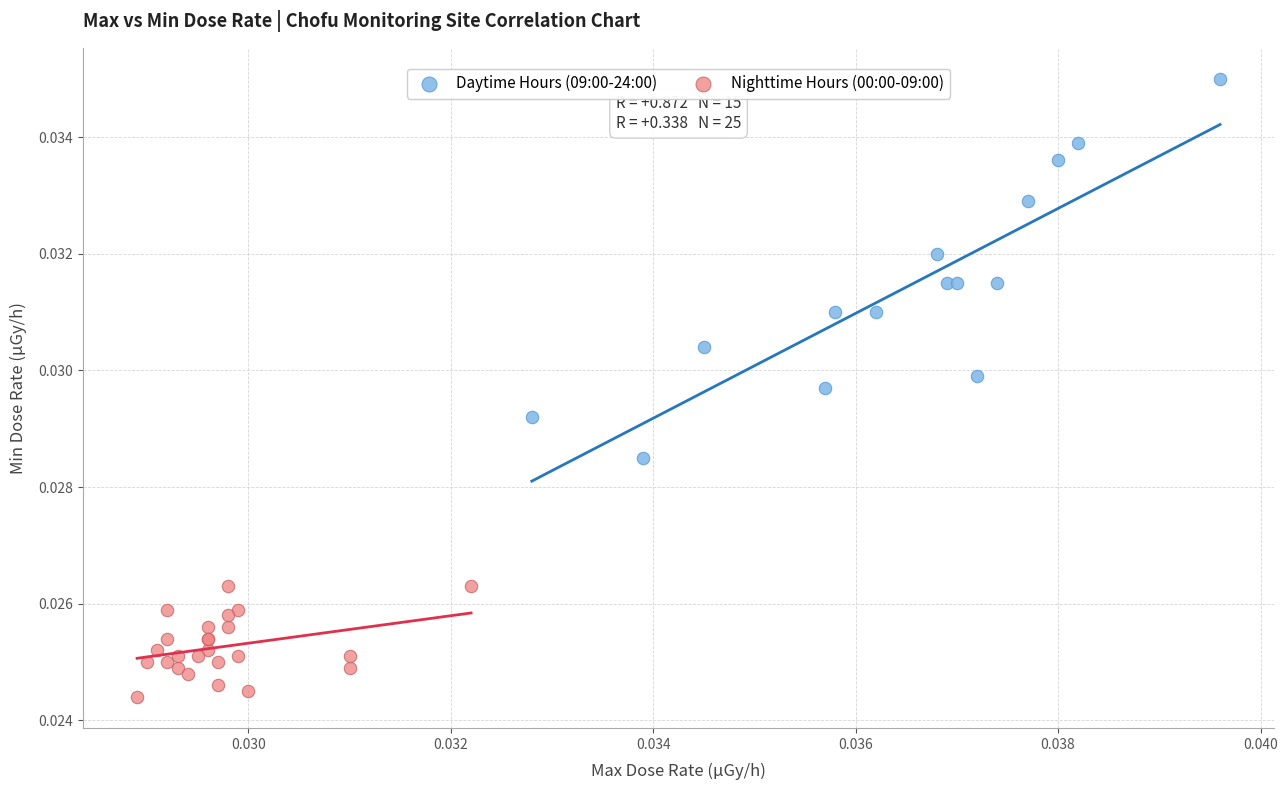

What are all the series names shown in the legend?

Daytime Hours (09:00-24:00), Nighttime Hours (00:00-09:00)